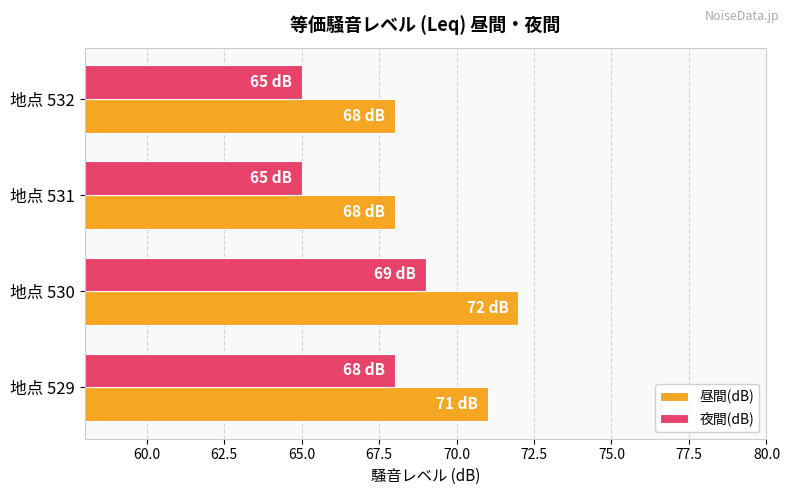

Rank the series by their average value, from lowest to highest.

夜間(dB), 昼間(dB)